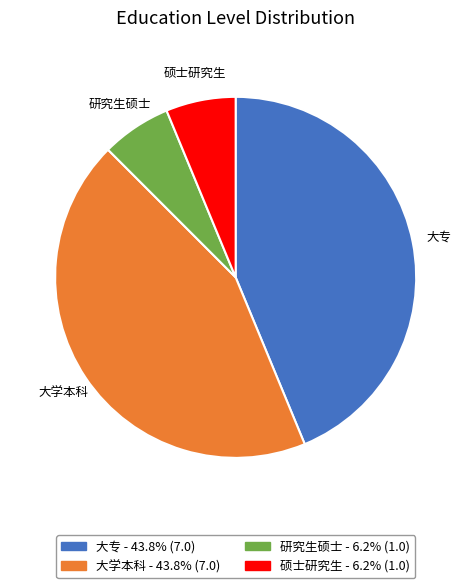

Combined, do 大学本科 and 大专 account for over 50%?

Yes